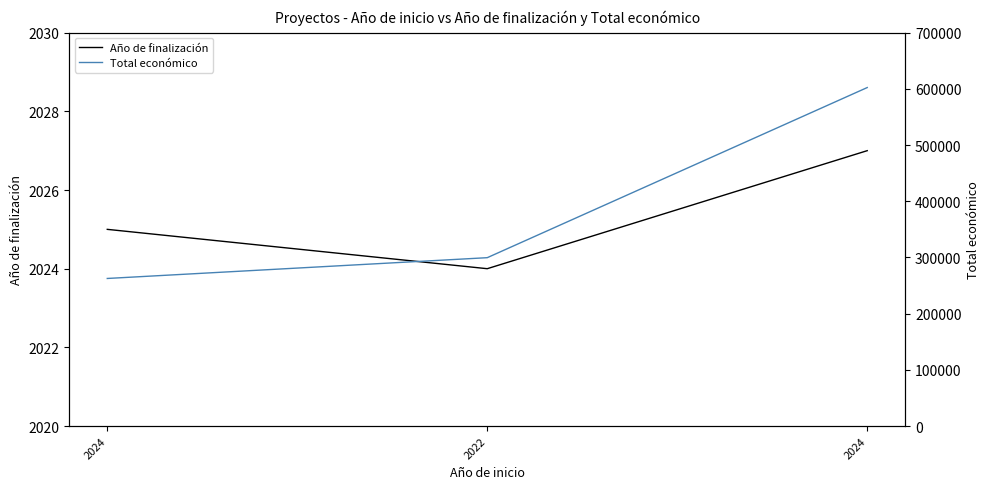

What is the label of the 2nd point from the right?

2022